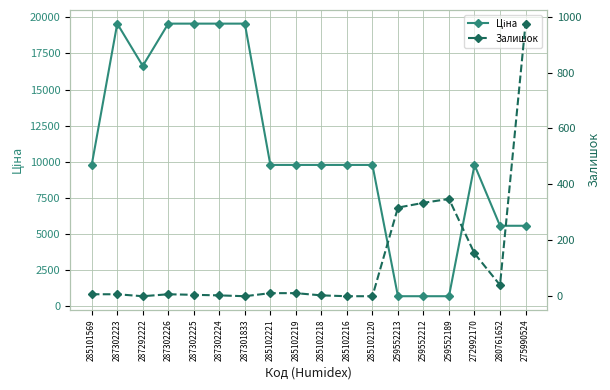

What value does the Ціна series have at 259552212?

679.8